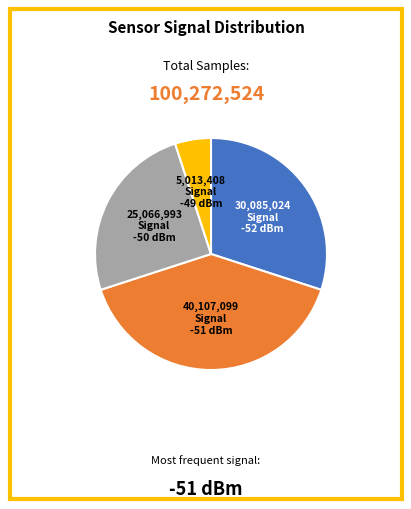

Is there a majority slice in this chart?

No